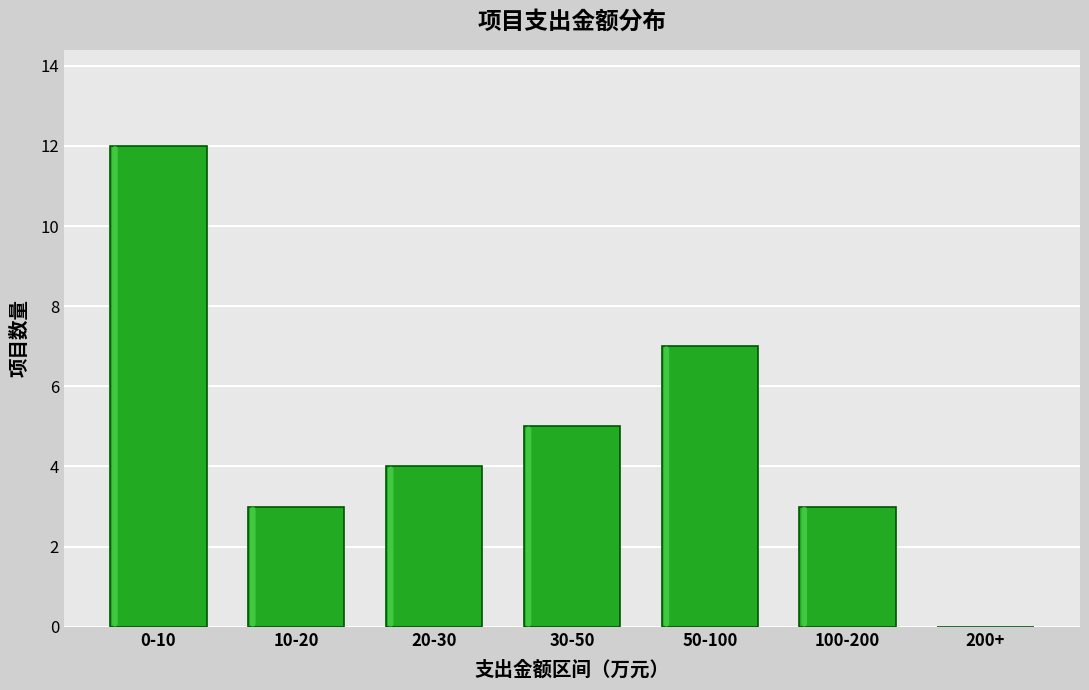

Reading left to right, transcribe all the data shown in this chart.

0-10=12	10-20=3	20-30=4	30-50=5	50-100=7	100-200=3	200+=0